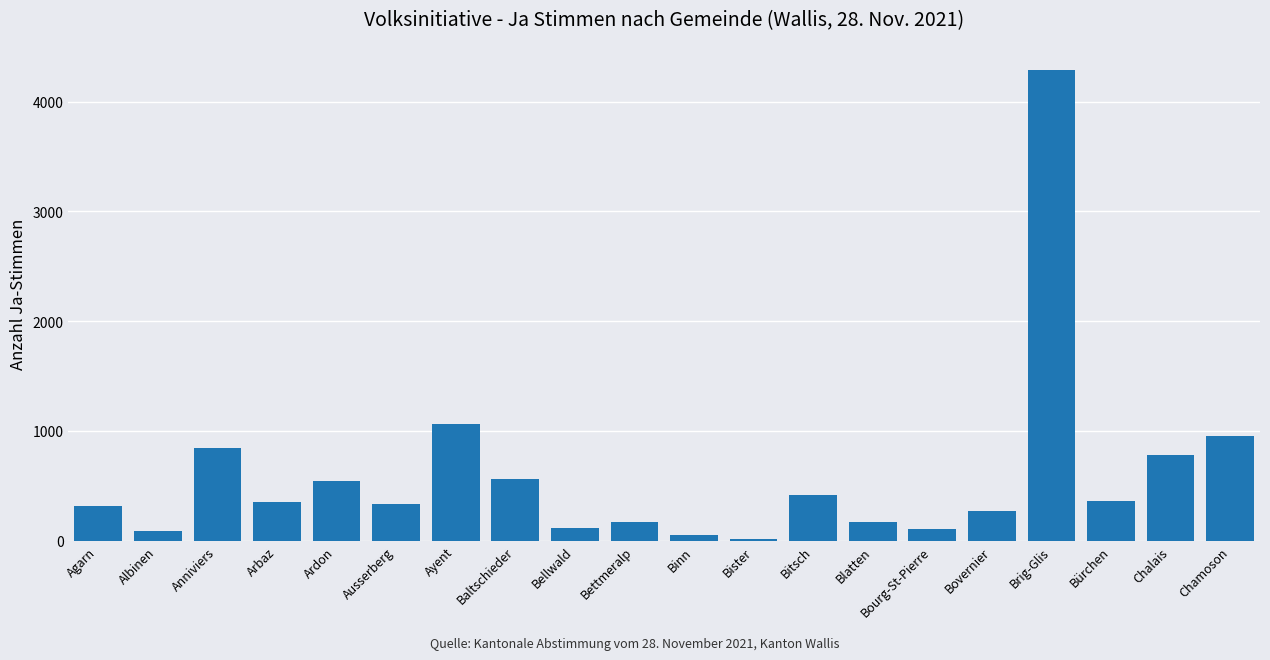

How many series are shown in this chart?

1